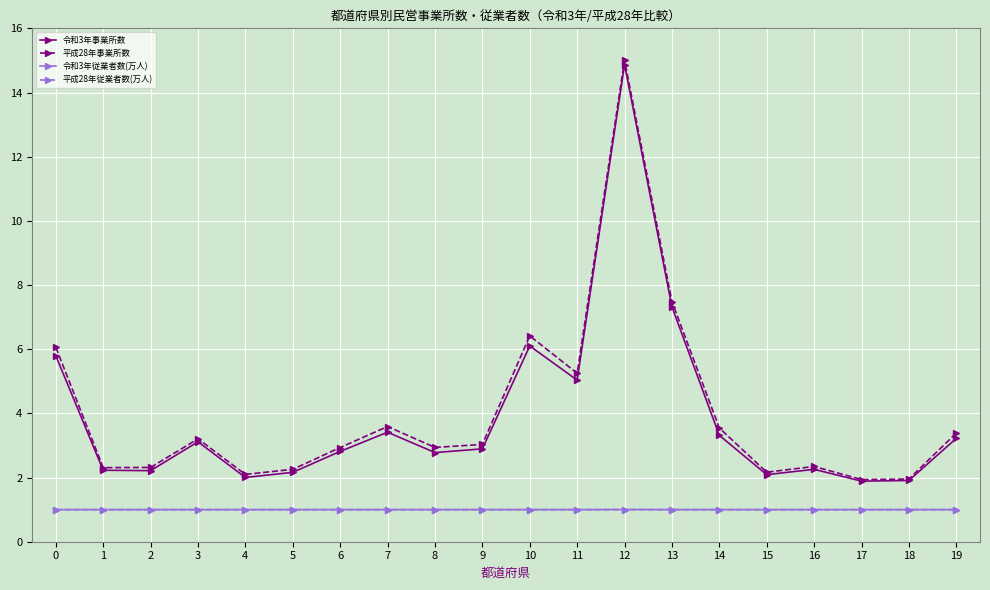

Does the chart have visible grid lines?

Yes